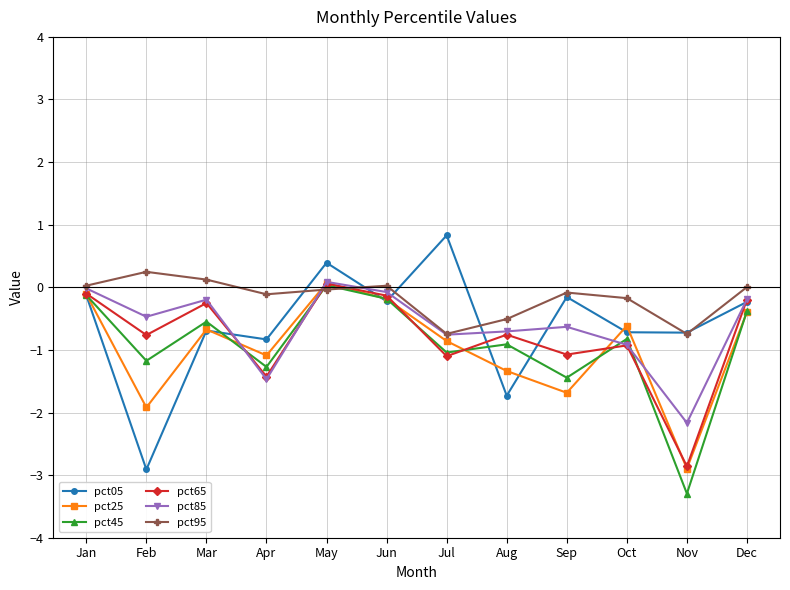

At which category is the sum across all series the highest?

May